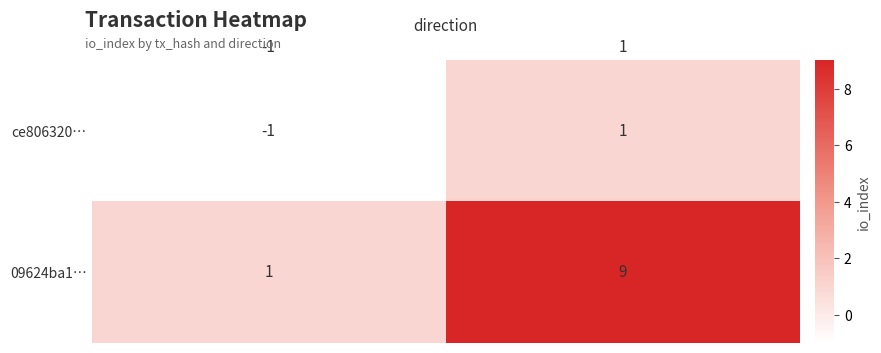

List the series in order of their overall mean, highest first.

09624ba1…, ce806320…